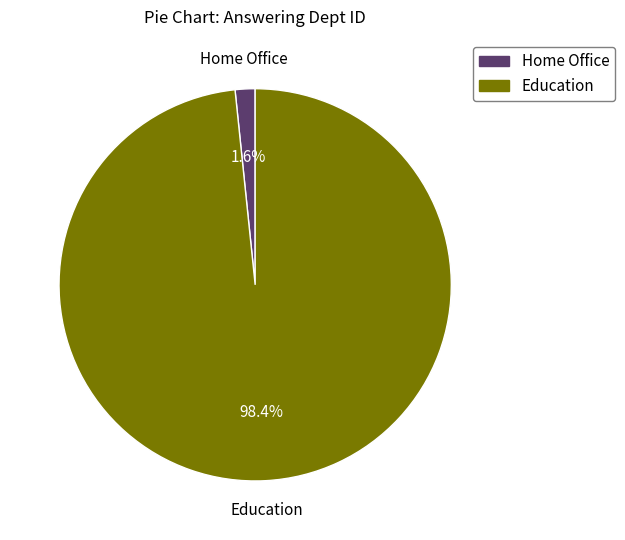

To the nearest percent, what portion does Home Office represent?

2%